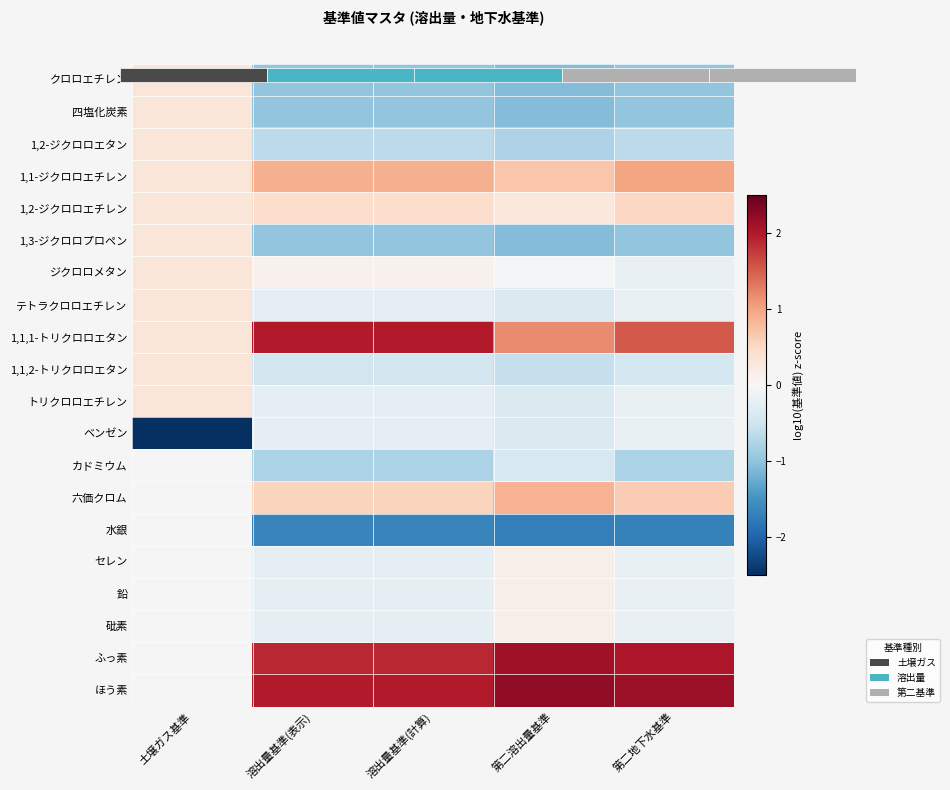

Is it true that 四塩化炭素 equals -1.0 at 溶出量基準(表示)?

True